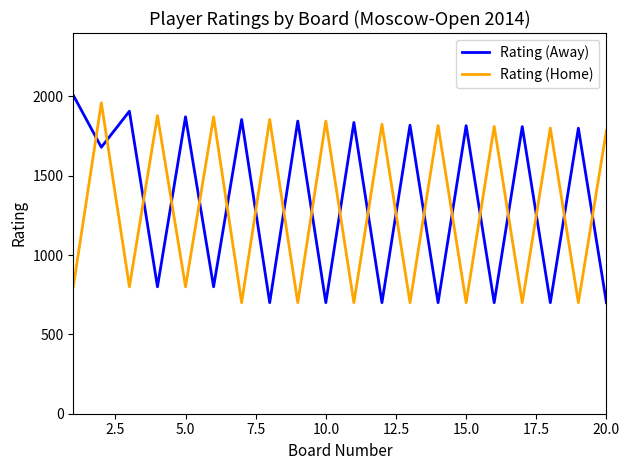

What is the smallest value displayed?

700